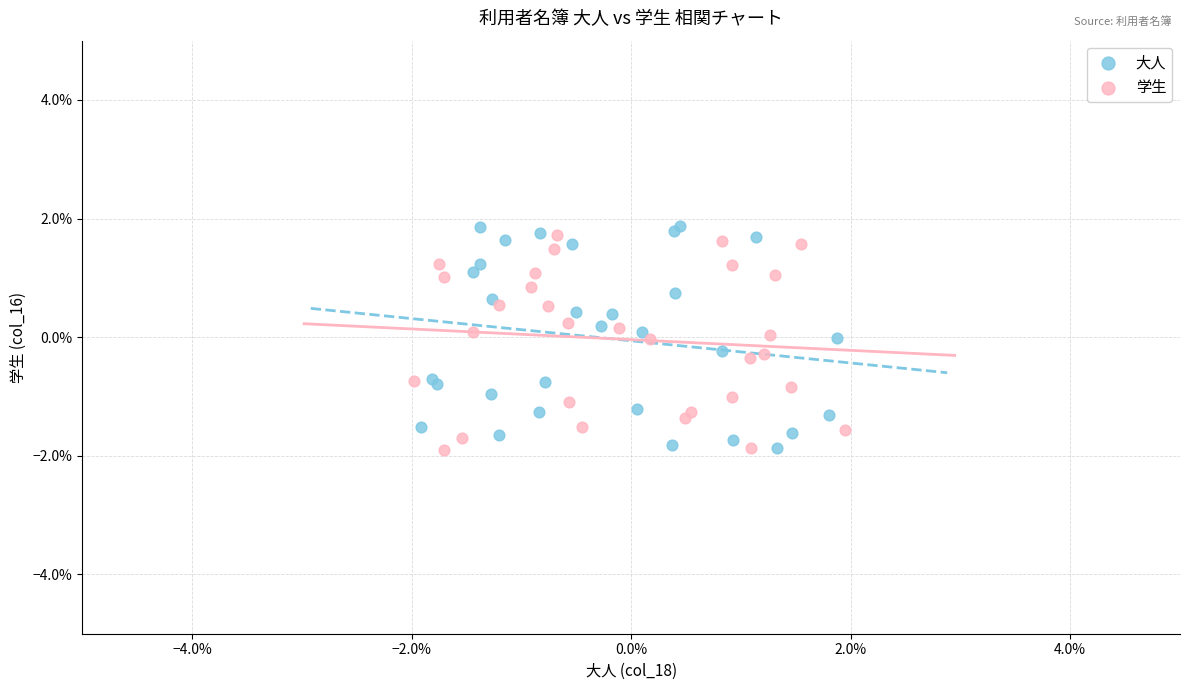

What are all the series names shown in the legend?

大人, 学生